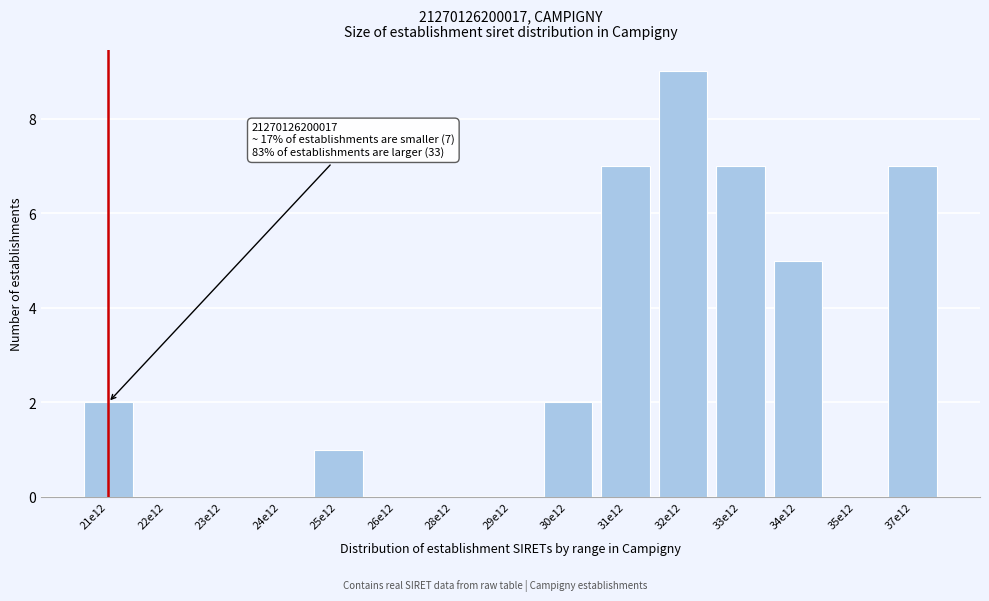

Reading right to left, transcribe all the data shown in this chart.

37e12=7	35e12=0	34e12=5	33e12=7	32e12=9	31e12=7	30e12=2	29e12=0	28e12=0	26e12=0	25e12=1	24e12=0	23e12=0	22e12=0	21e12=2